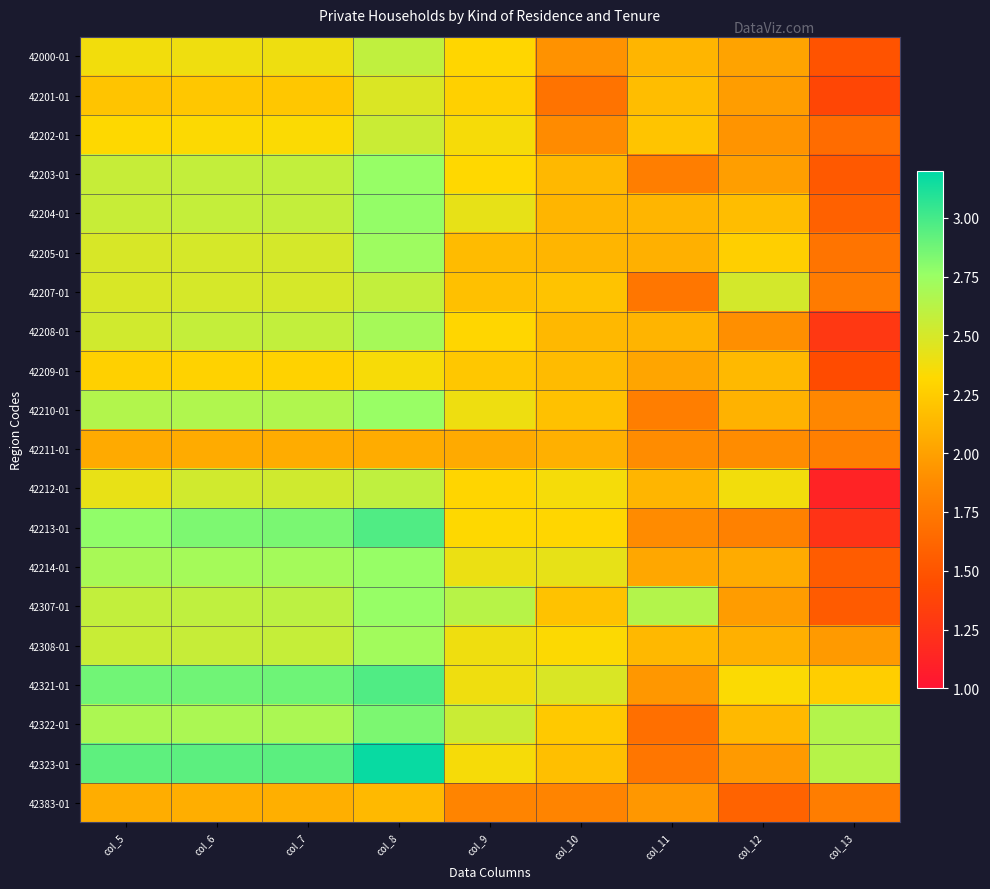

List the series in order of their peak value, lowest first.

42211-01, 42383-01, 42209-01, 42201-01, 42202-01, 42207-01, 42000-01, 42212-01, 42208-01, 42308-01, 42205-01, 42210-01, 42203-01, 42307-01, 42214-01, 42204-01, 42322-01, 42213-01, 42321-01, 42323-01